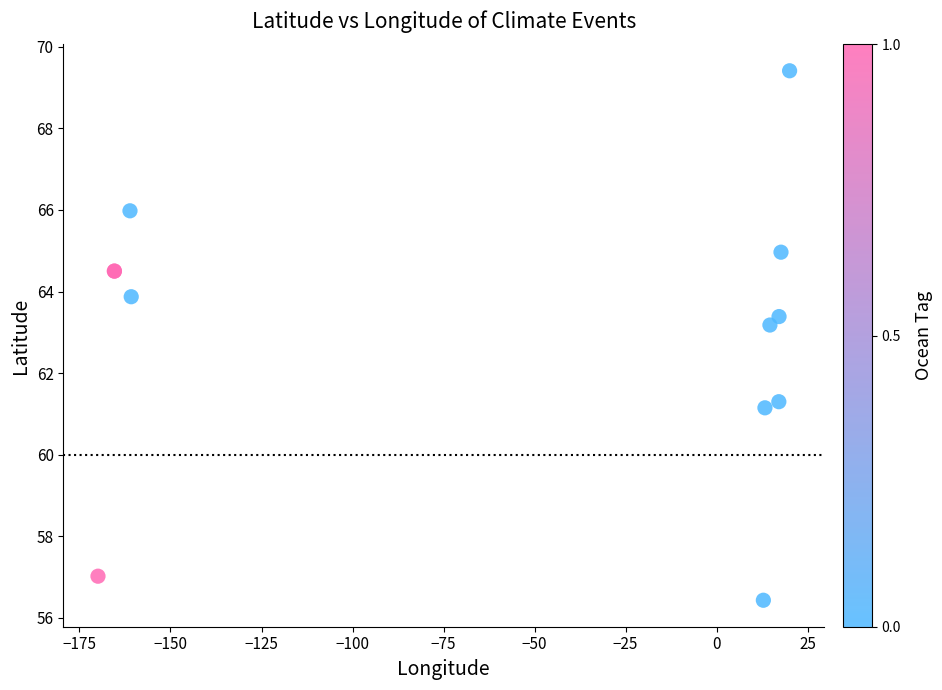

What Y value in the scatter plot is closest to 62?

61.3